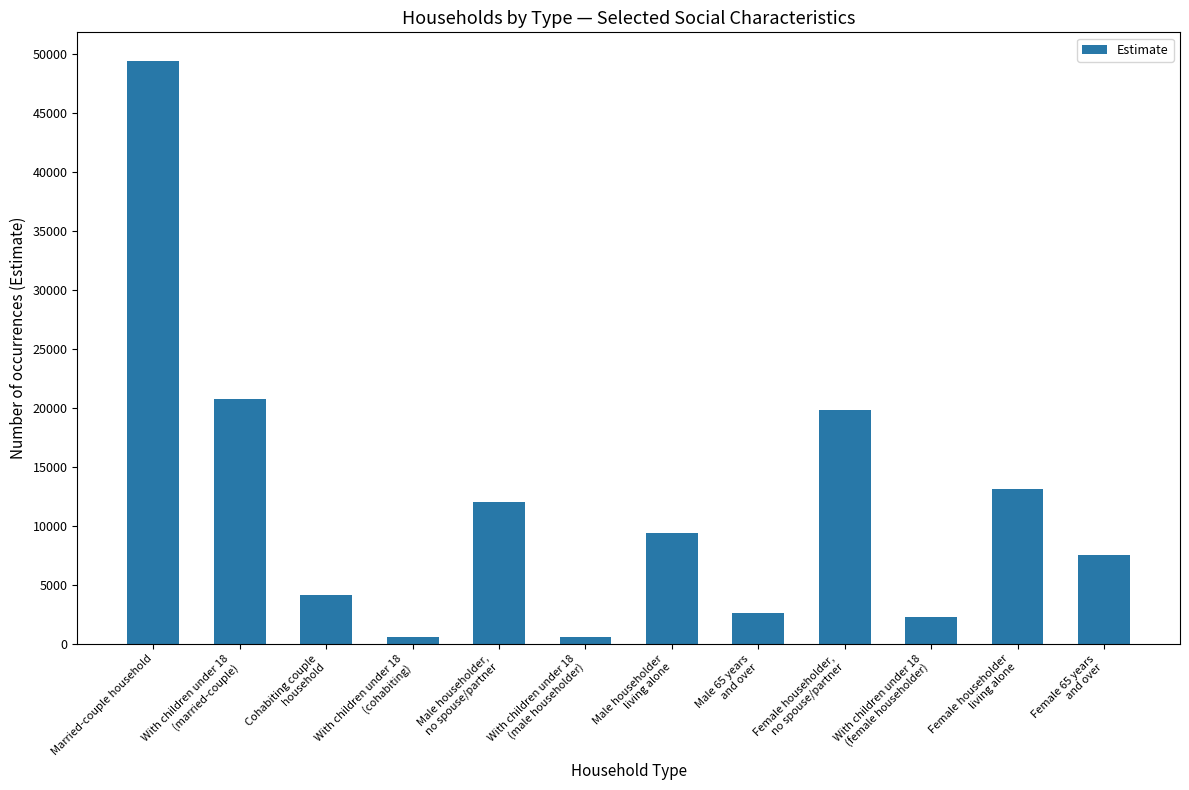

What is the approximate value at Married-couple household?

49377